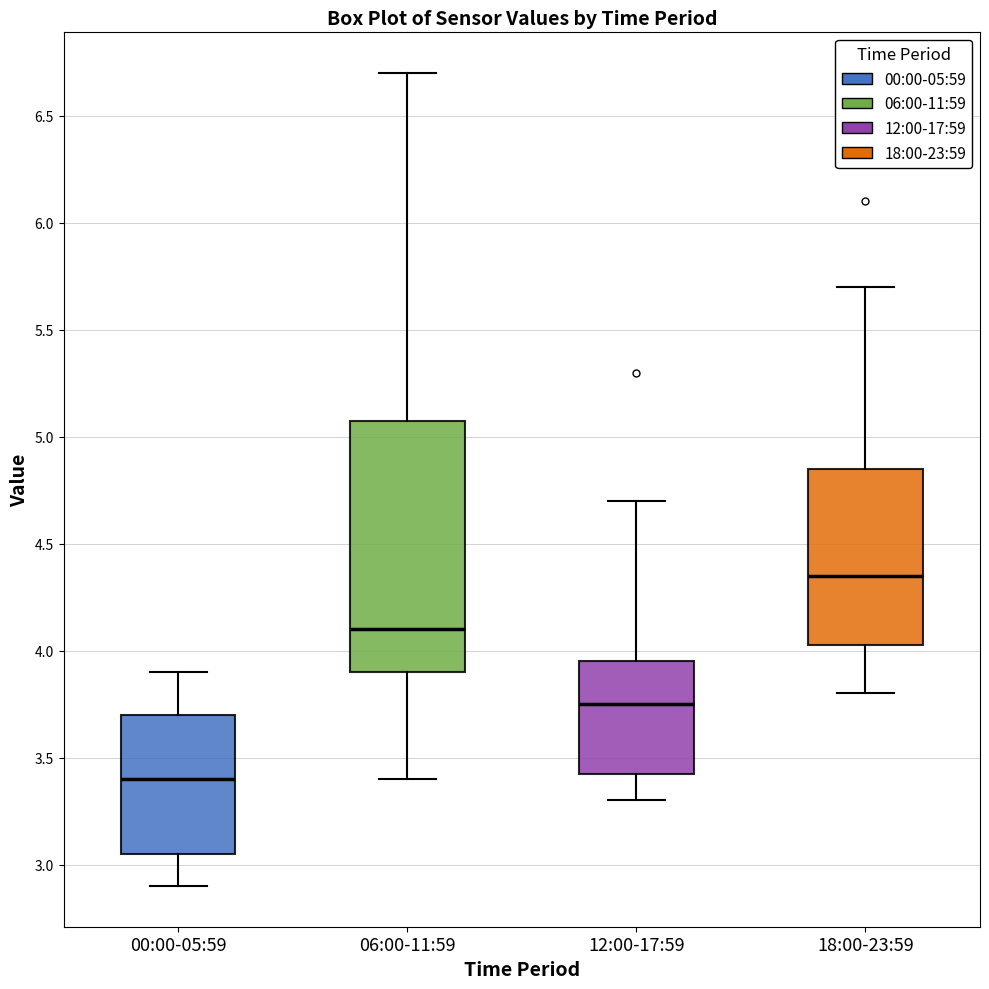

Which box is the tallest, from its lower edge to its upper edge?

06:00-11:59